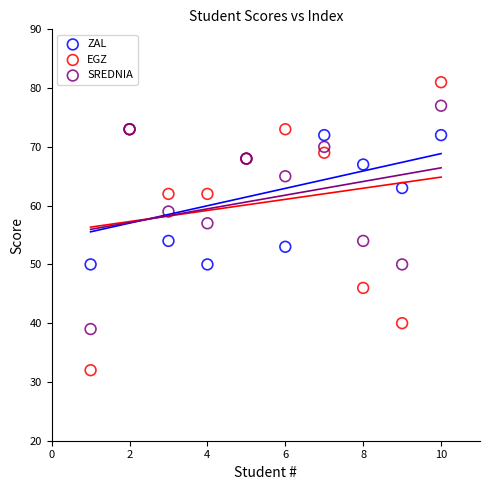

Across all series, what Y value is closest to 56?

57